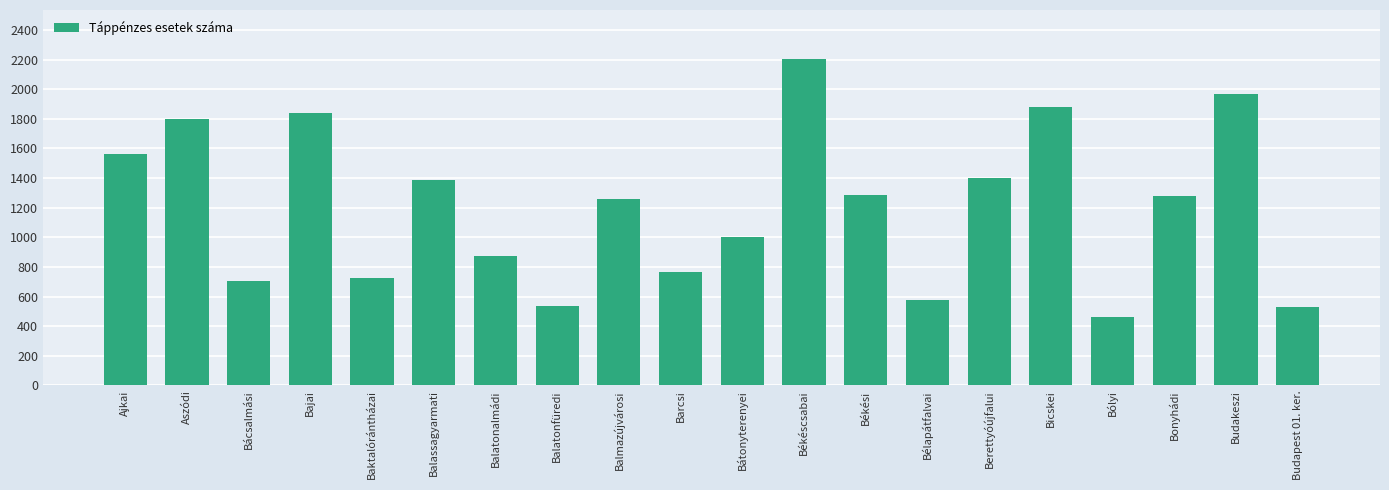

How many data points are less than 1279?

10